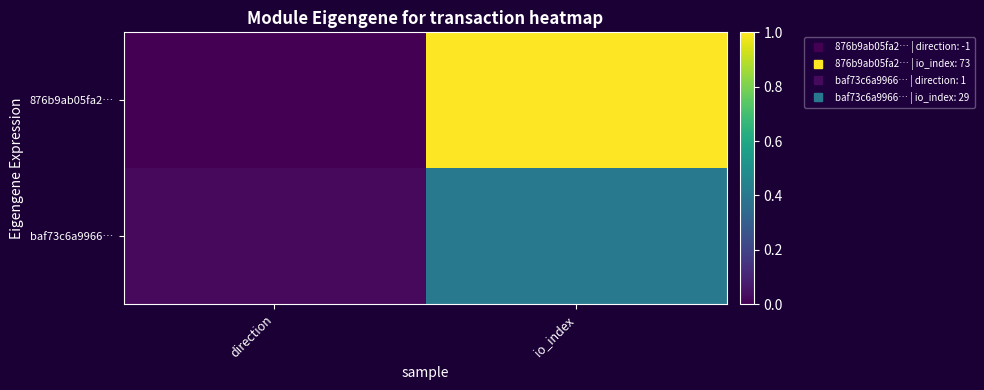

Reading left to right, extract all data points from this chart.

876b9ab05fa2…: direction=0.0	io_index=1.0
baf73c6a9966…: direction=0.0	io_index=0.4